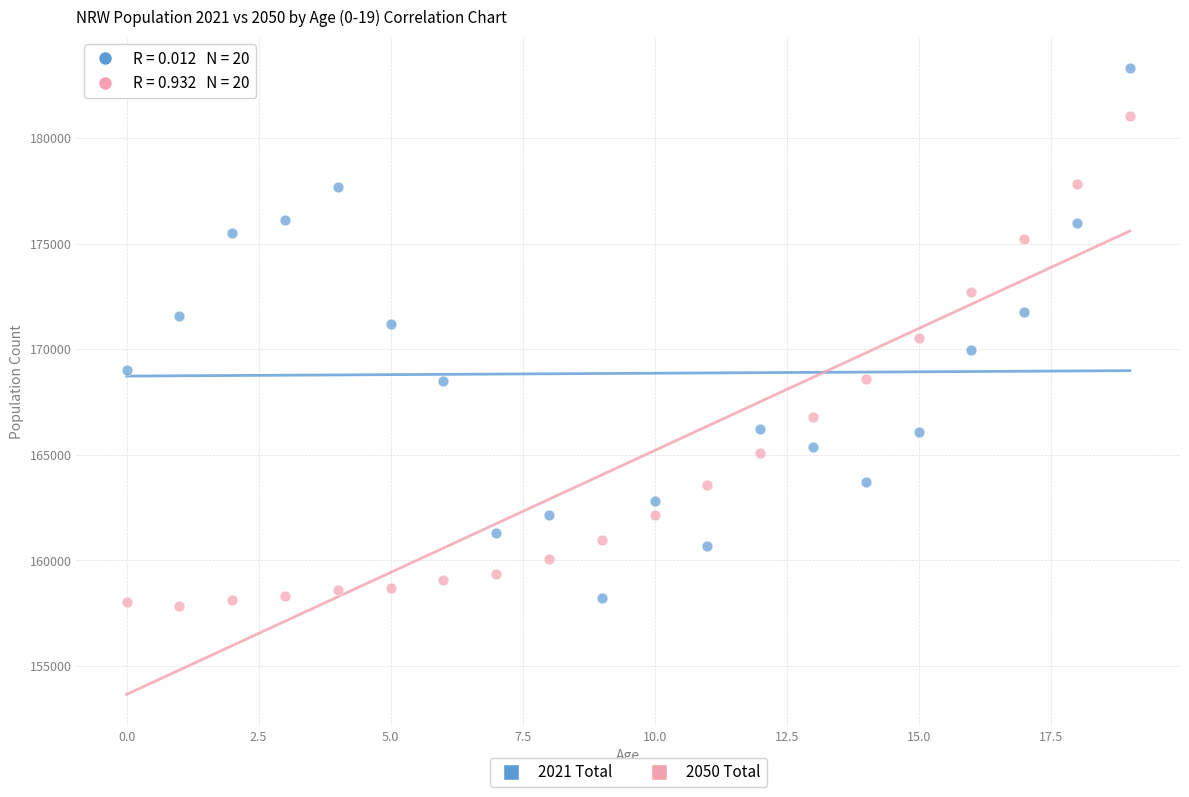

Which series has the widest spread of Y values?

2021 Total